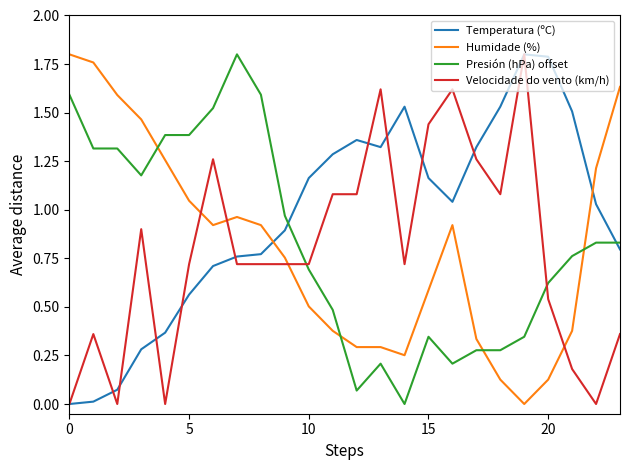

True or false: Presión (hPa) offset and Humidade (%) cross at least once.

True